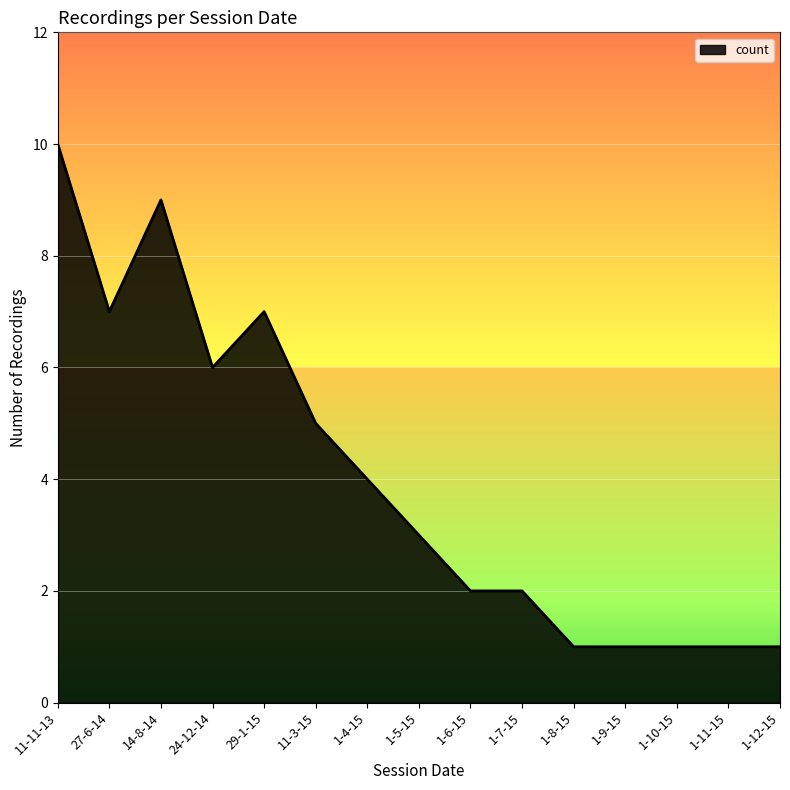

What is the difference between the maximum and minimum values?

9